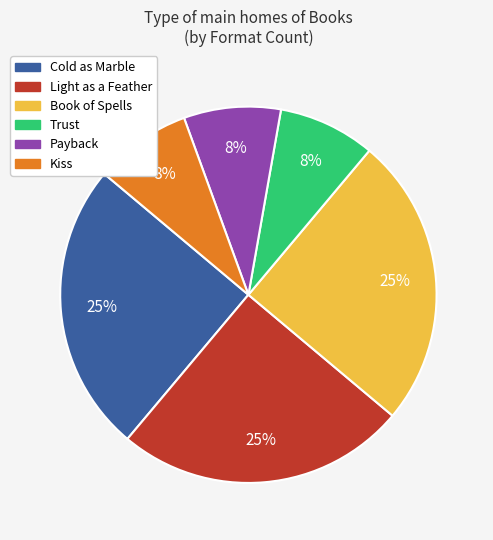

Does any single category account for the majority?

No